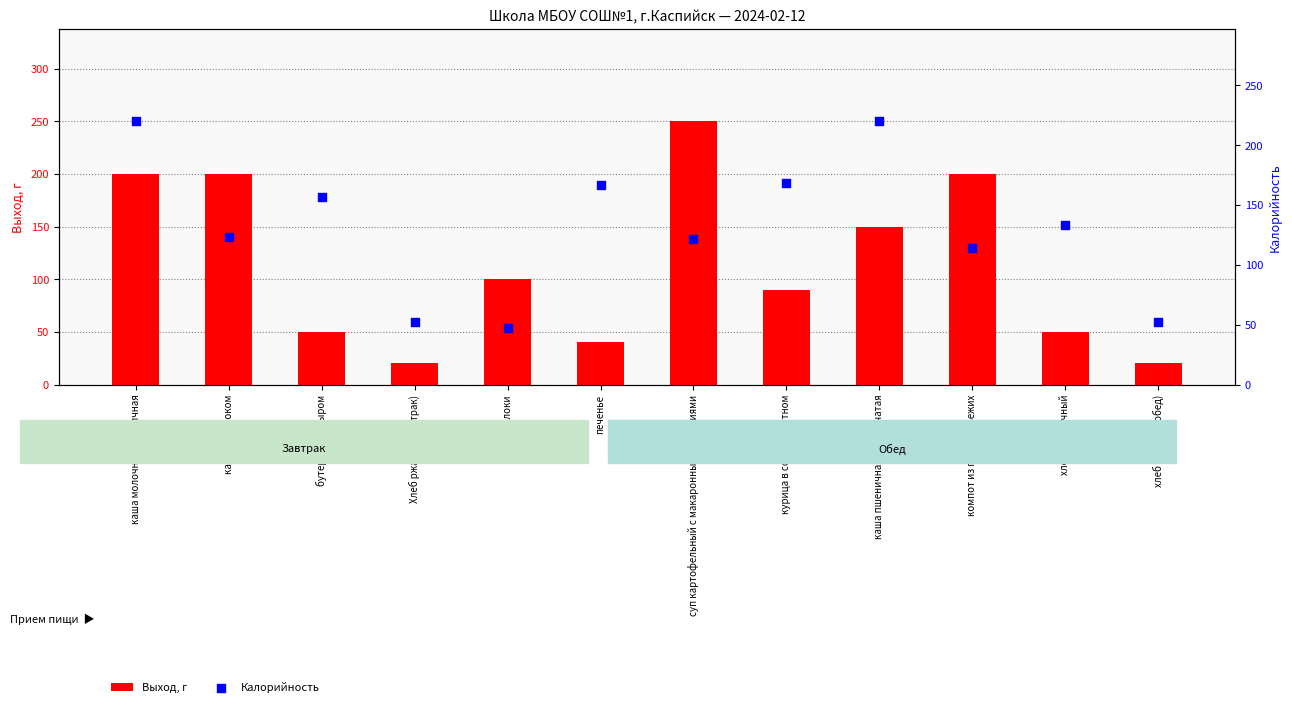

Which series has the largest Y range (max minus min)?

Выход, г